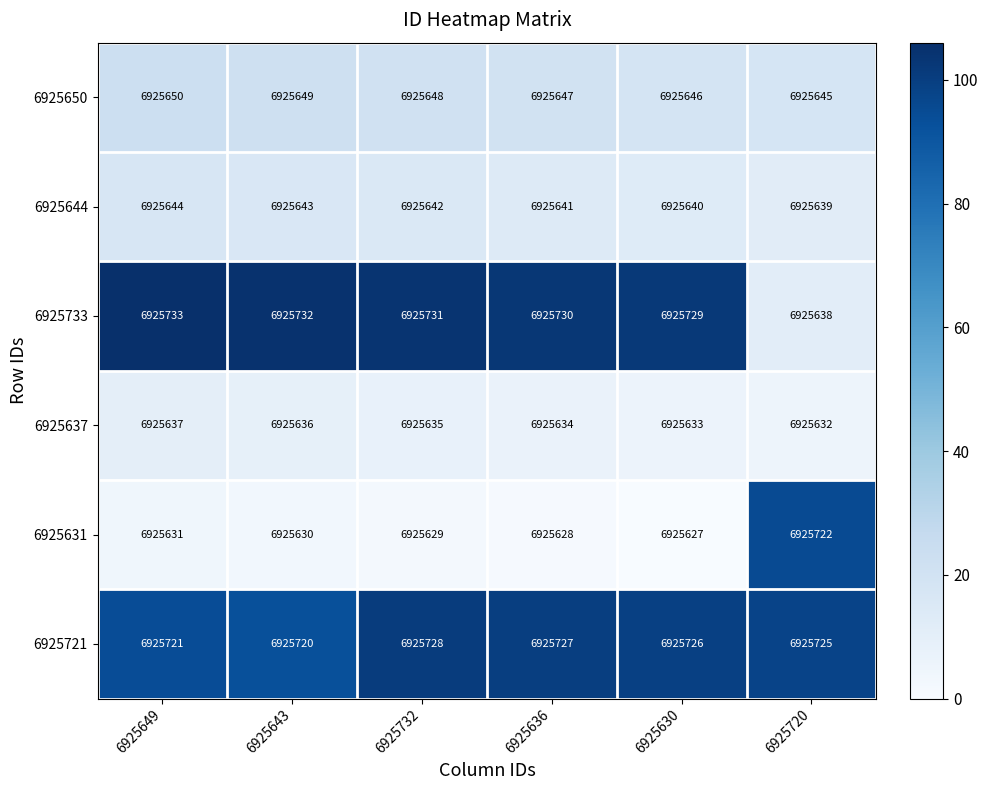

What is the greatest value displayed?

6925733